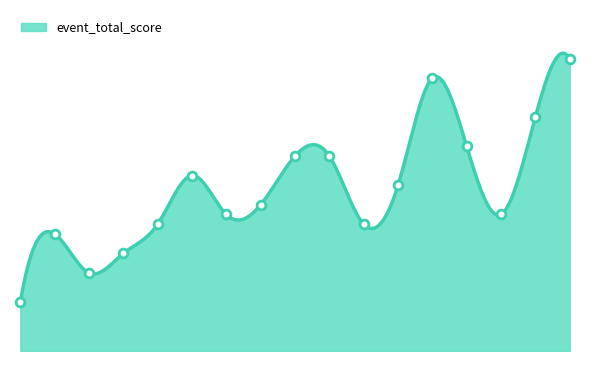

What is the change in value from 8 to 17?

+15